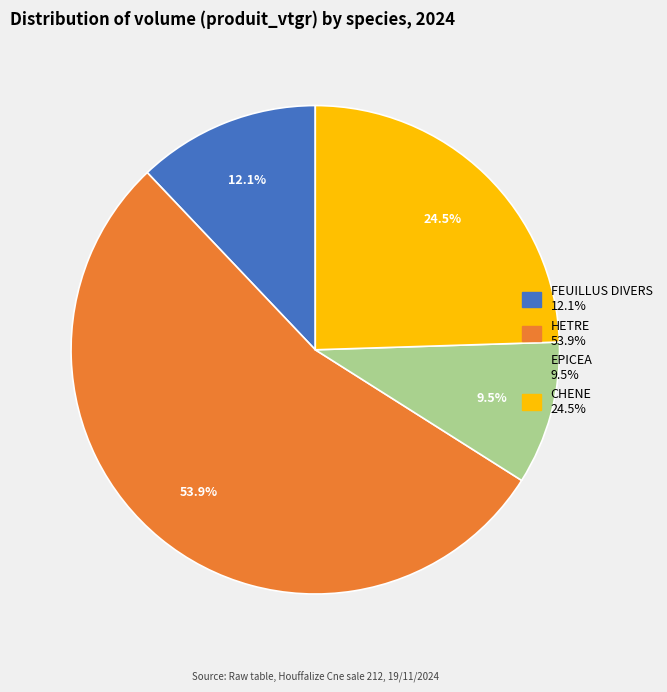

Is it true that FEUILLUS DIVERS is 6% of the pie?

False